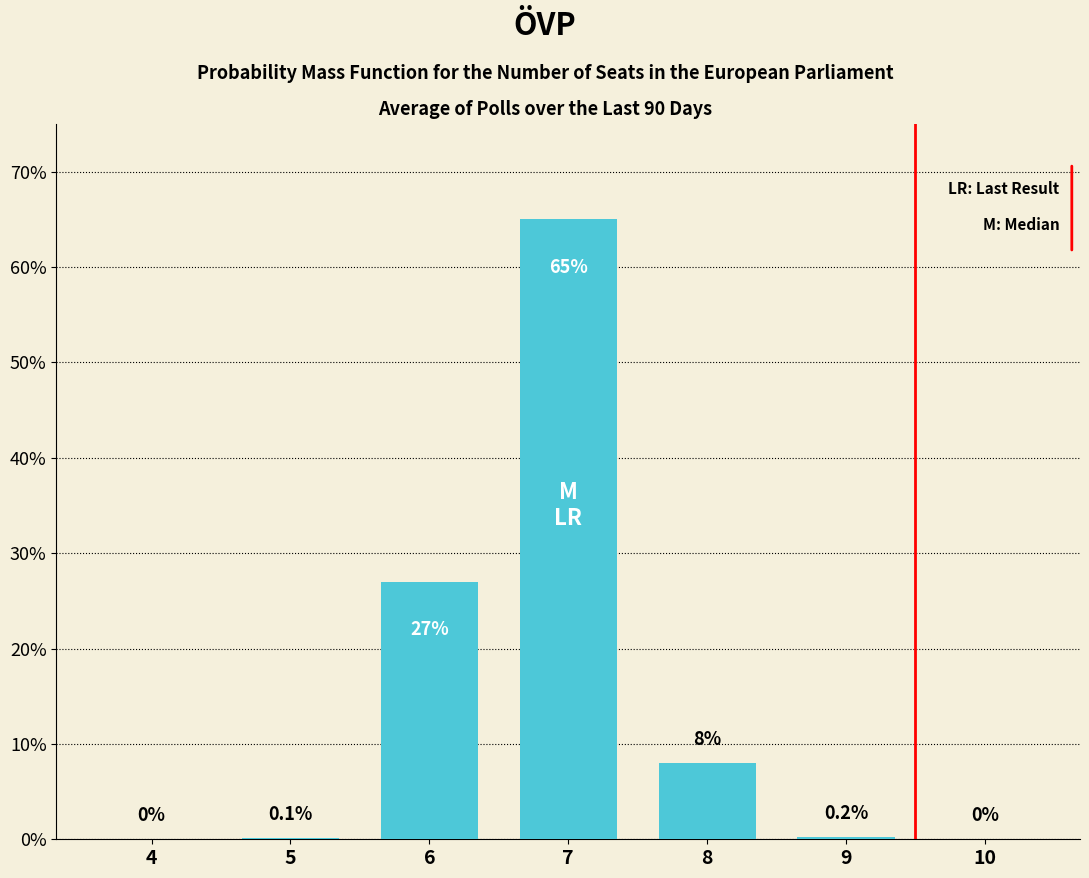

Reading right to left, extract all data points from this chart.

10=0.0	9=0.2	8=8.0	7=65.0	6=27.0	5=0.1	4=0.0